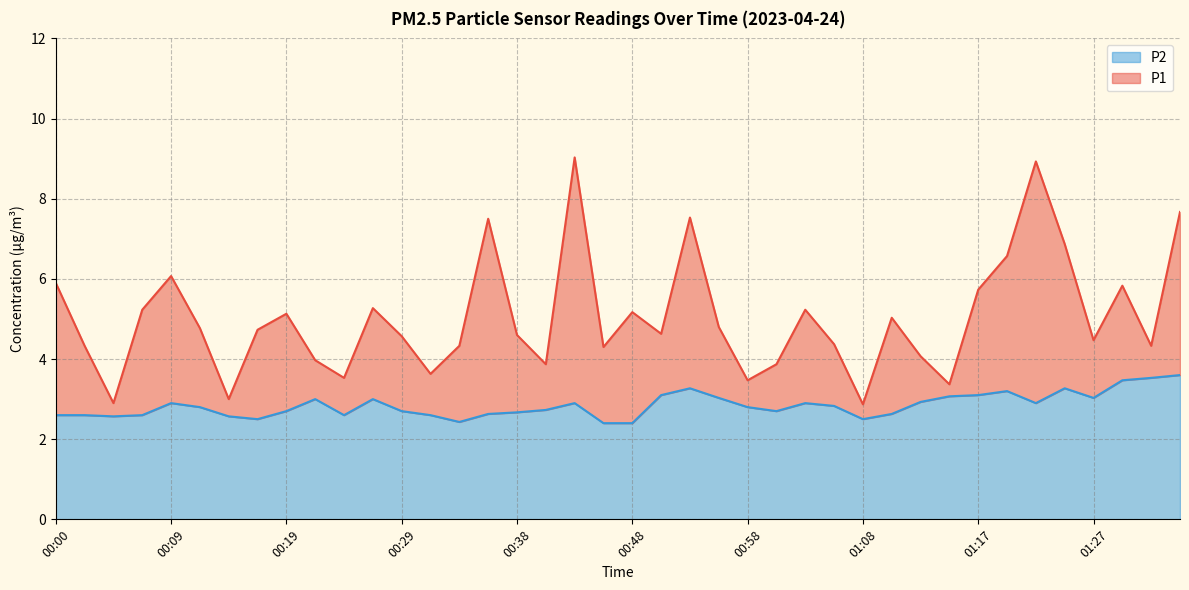

True or false: P2 has a value of 1.7 at 00:07.

False